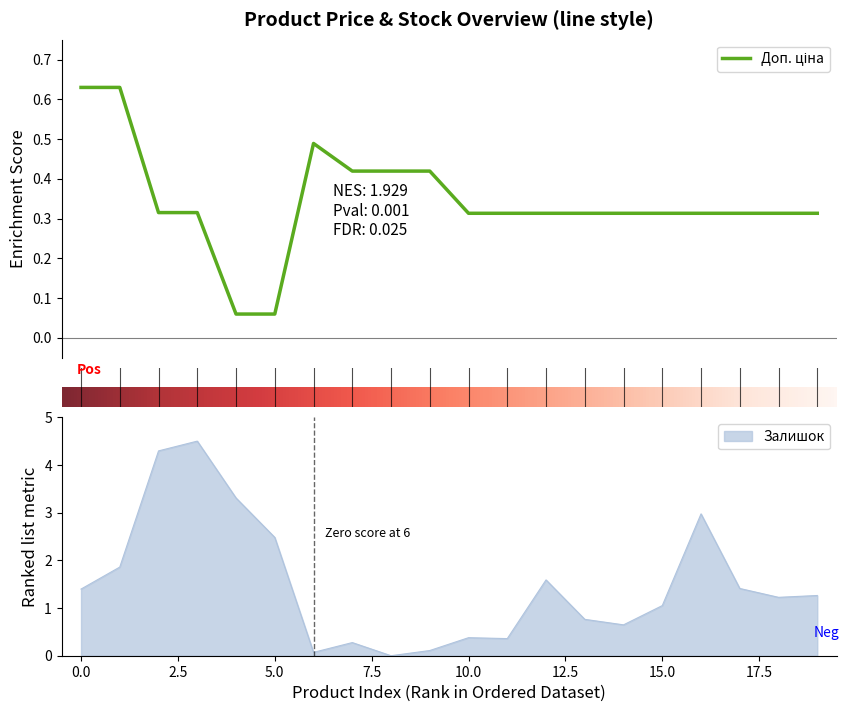

The value of Залишок at 0.0 is 1.4. True or false?

True